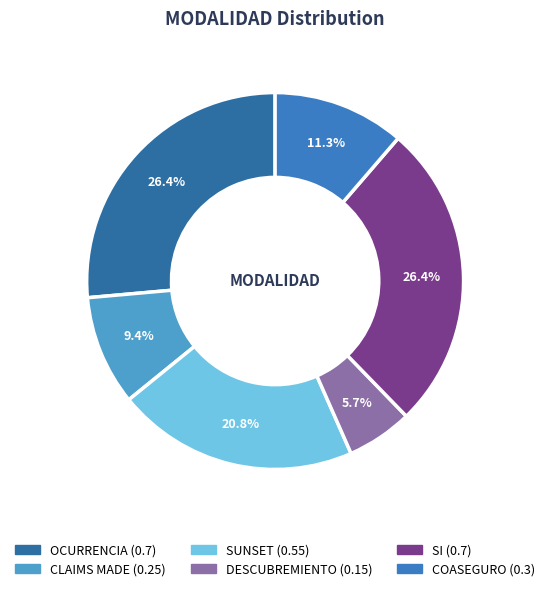

Which category has the smallest portion of the pie?

DESCUBREMIENTO